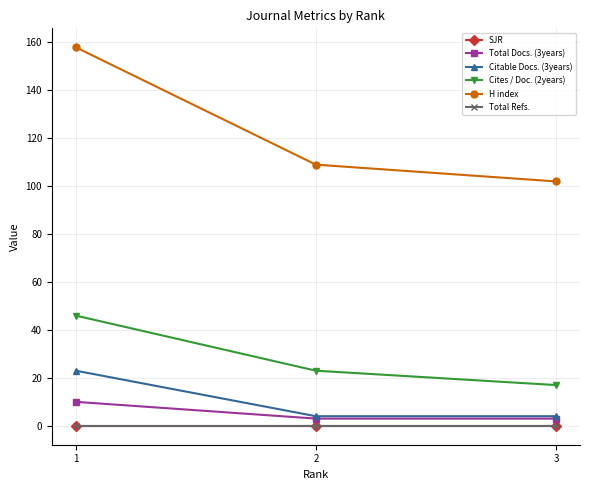

Count the number of data series in this chart.

6